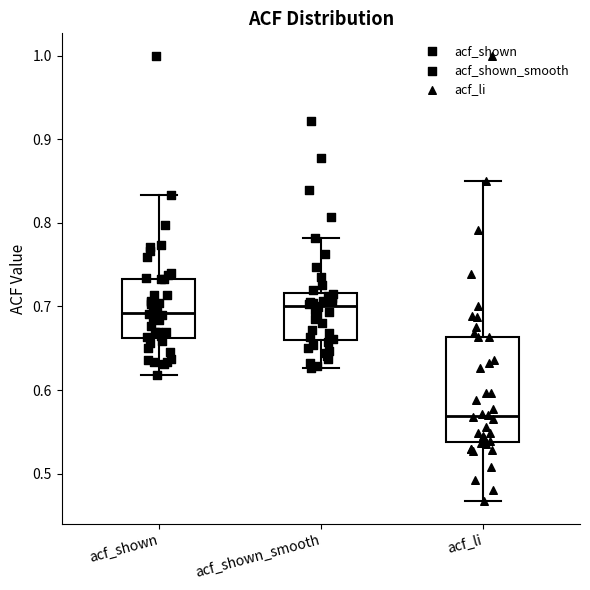

Which box is the tallest, from its lower edge to its upper edge?

acf_li